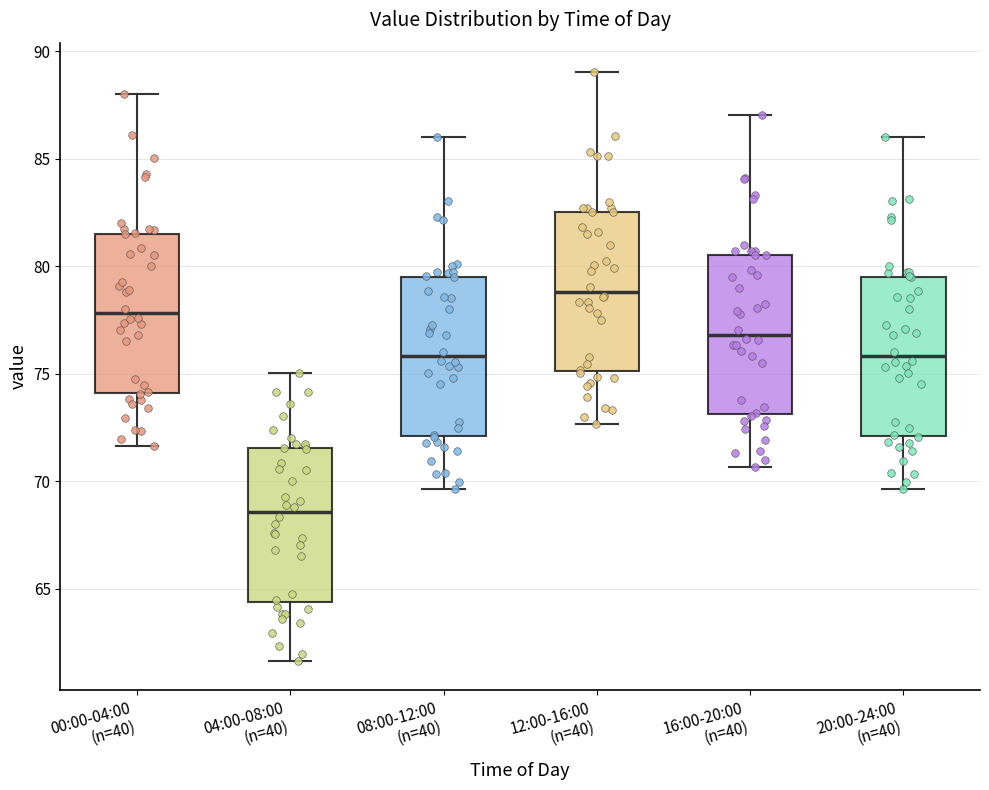

Which box has the lowest median line?

04:00-08:00 (n=40)